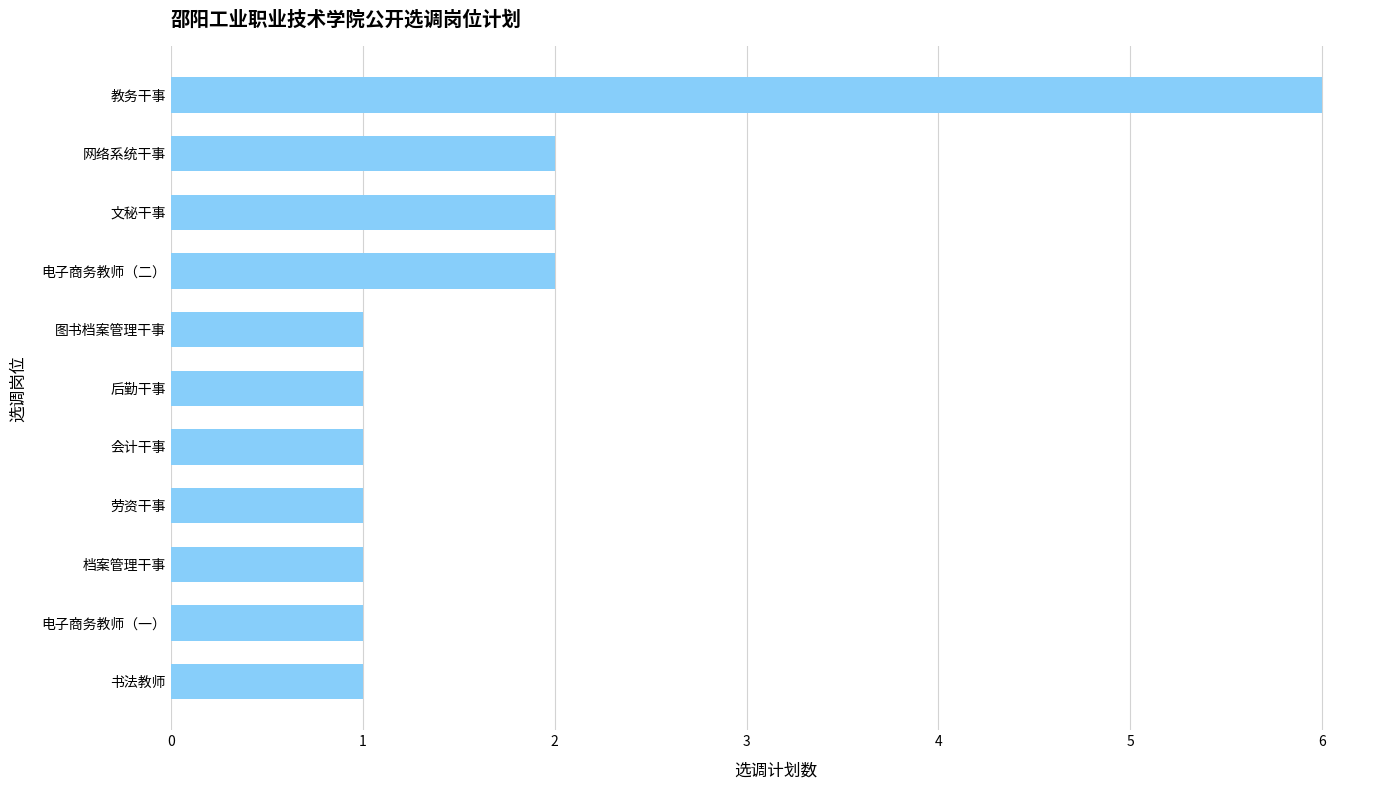

Reading top to bottom, what are all the values shown in this chart?

教务干事=6	网络系统干事=2	文秘干事=2	电子商务教师（二）=2	图书档案管理干事=1	后勤干事=1	会计干事=1	劳资干事=1	档案管理干事=1	电子商务教师（一）=1	书法教师=1